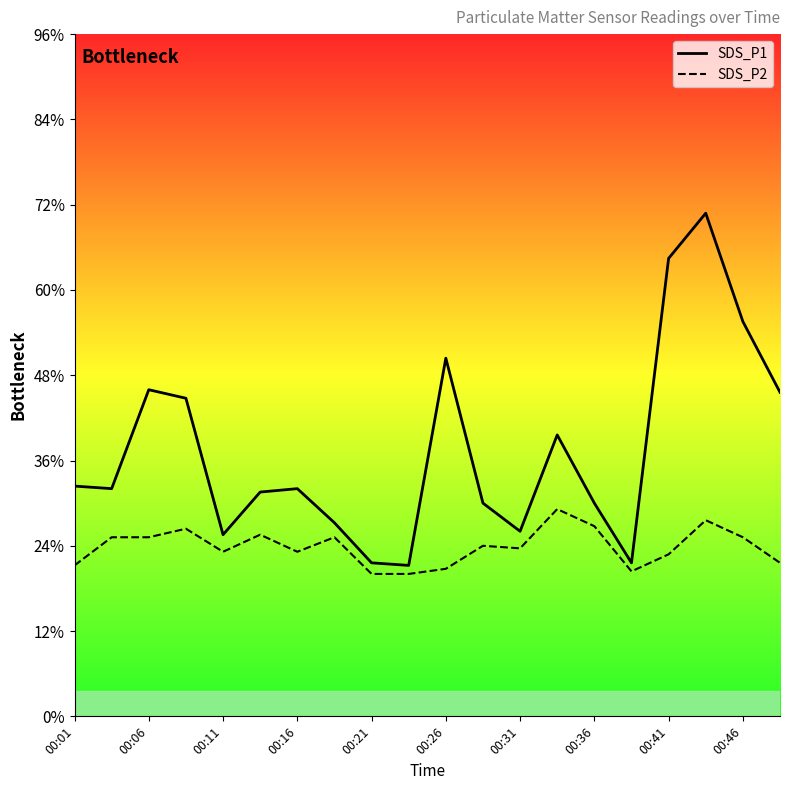

At which label does SDS_P1 first exceed 2?

00:01